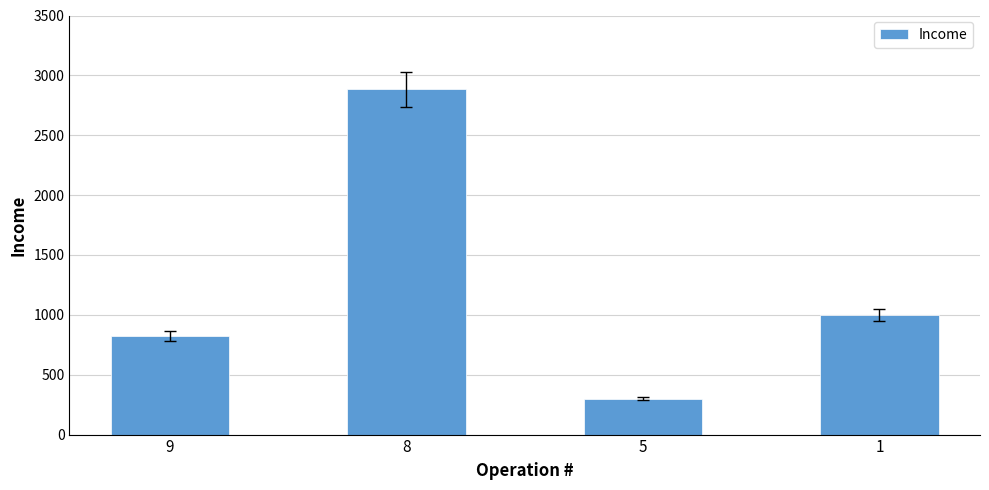

The chart shows a value of 300.0 at 5. True or false?

True